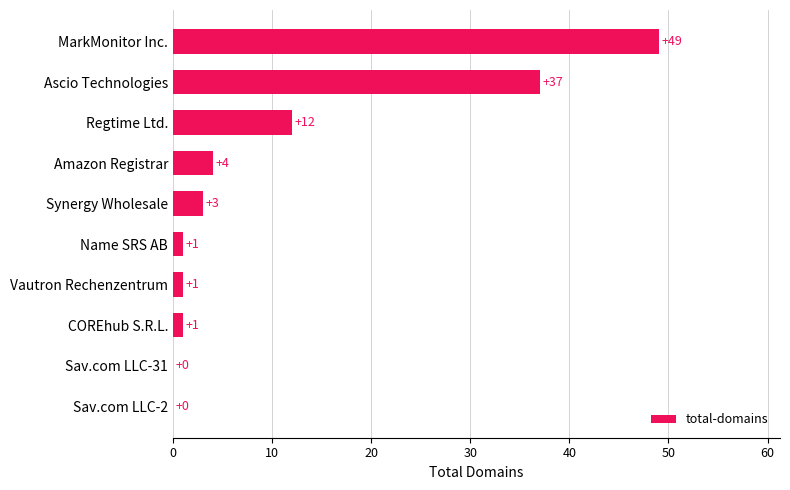

Reading top to bottom, transcribe all the data shown in this chart.

MarkMonitor Inc.=49	Ascio Technologies=37	Regtime Ltd.=12	Amazon Registrar=4	Synergy Wholesale=3	Name SRS AB=1	Vautron Rechenzentrum=1	COREhub S.R.L.=1	Sav.com LLC-31=0	Sav.com LLC-2=0